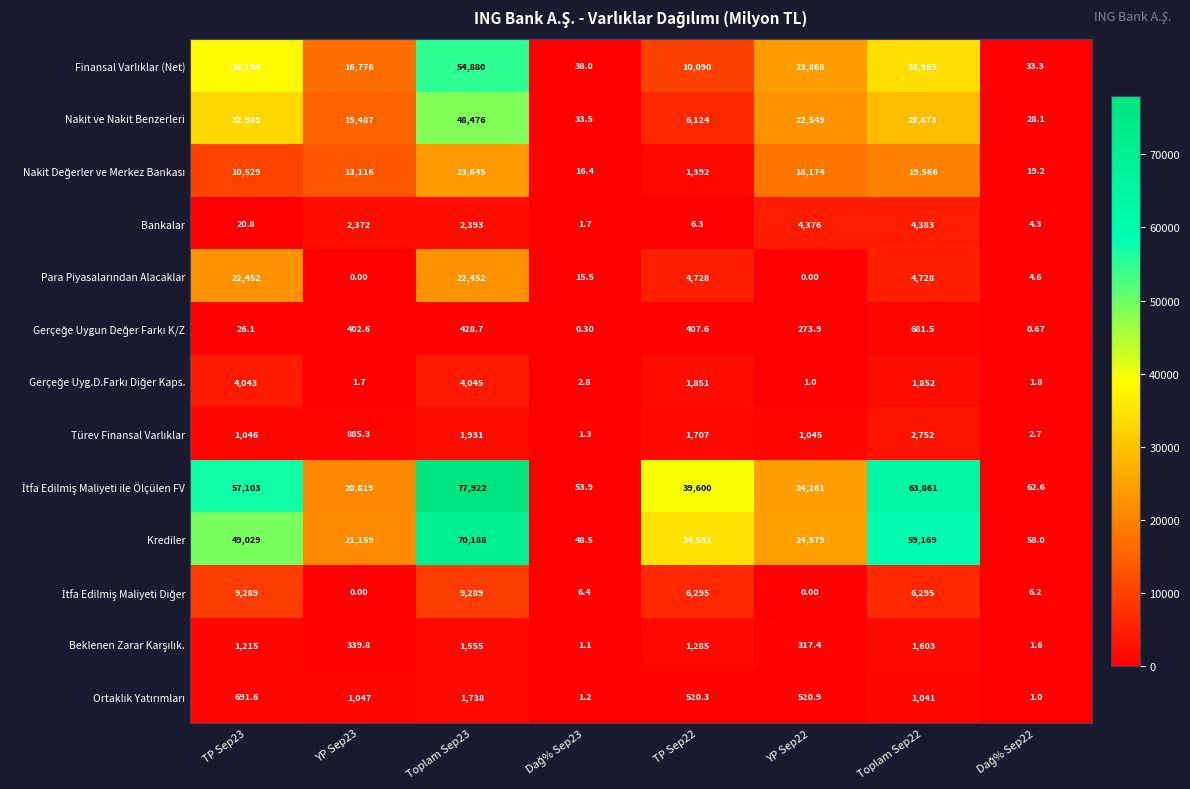

How many data points in Bankalar are less than 2372?

4